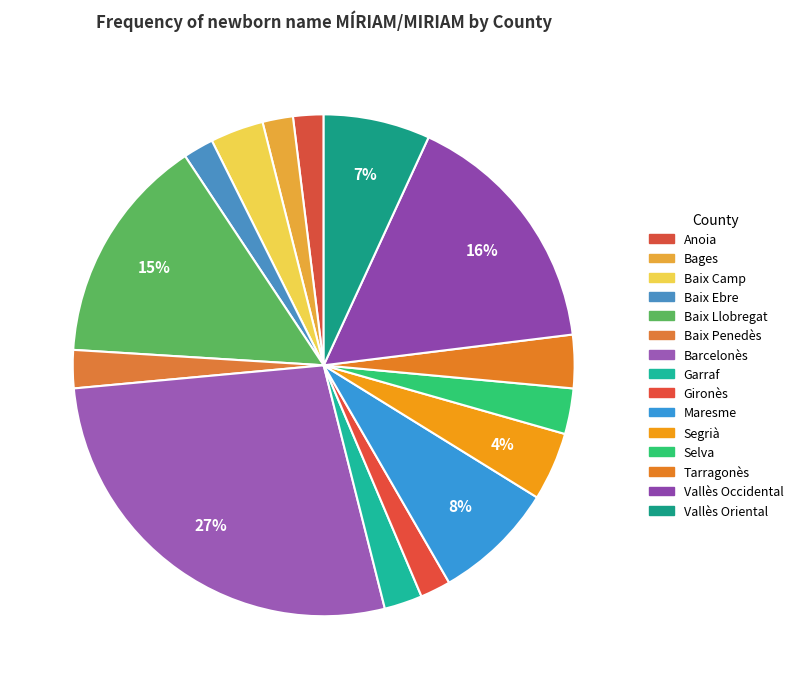

What percentage is NOT represented by Baix Llobregat?

85.3%